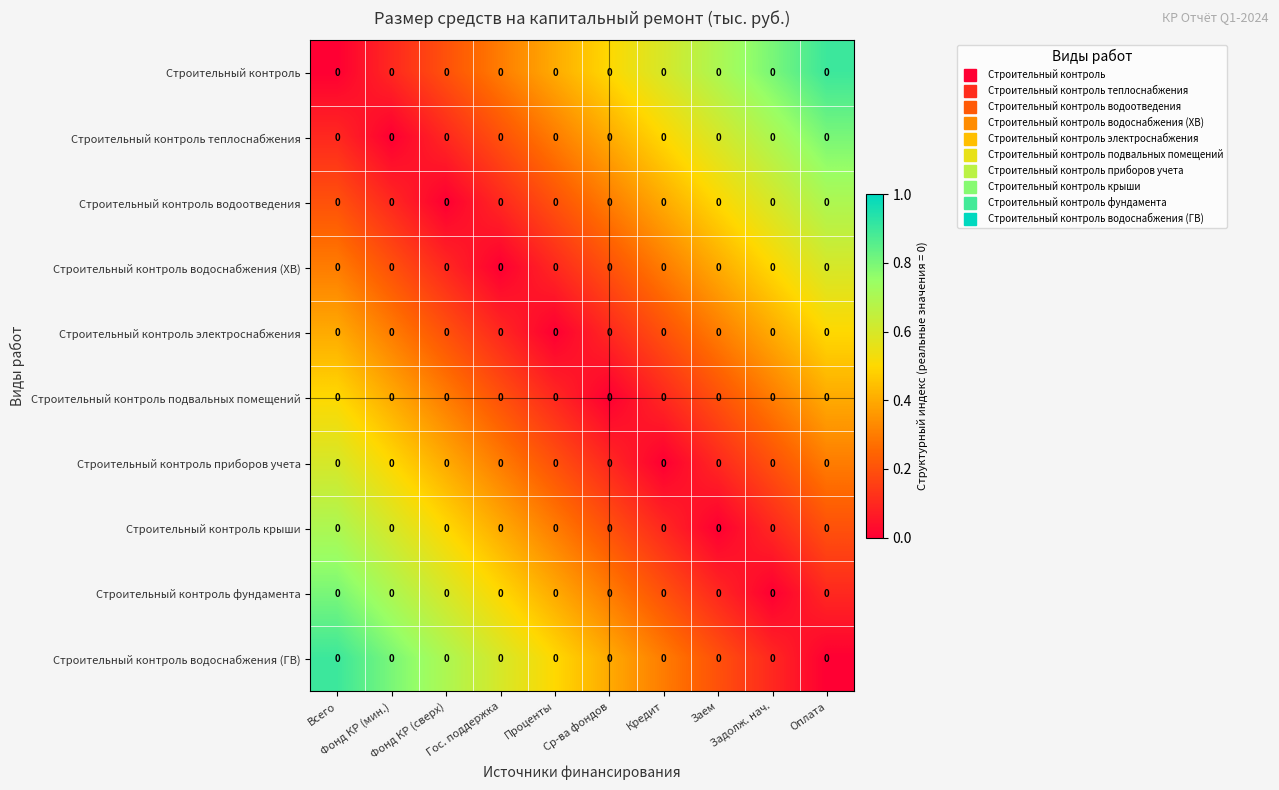

Which label corresponds to the largest value in the chart?

Оплата